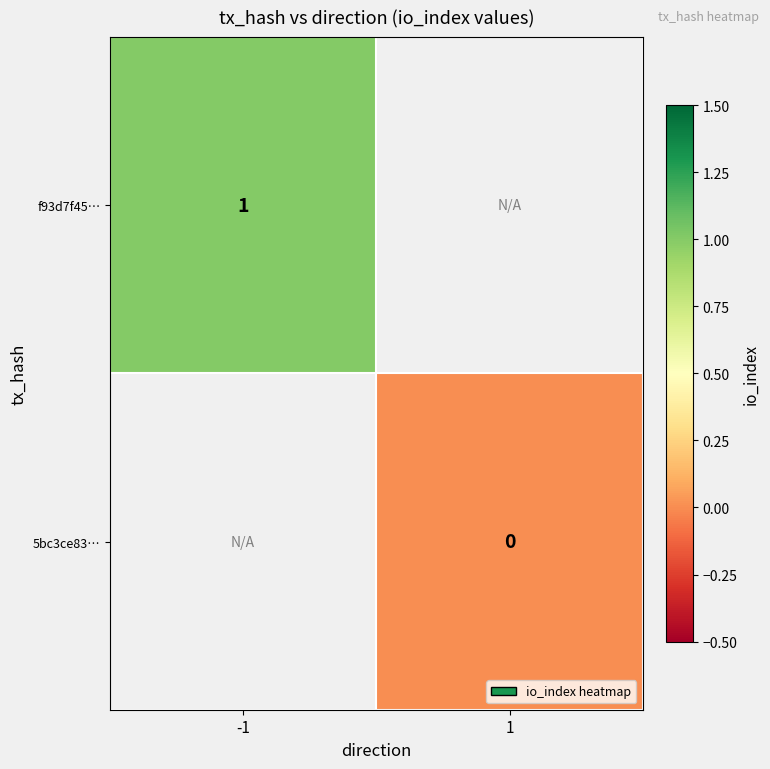

True or false: f93d7f45… has a value of 0.3 at -1.

False